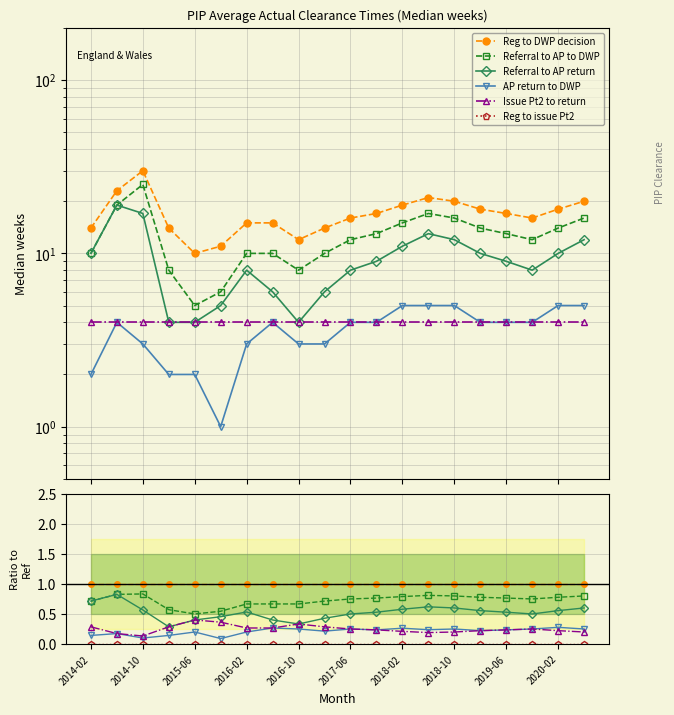

Which has a higher value, 2017-06 or 15?

2017-06